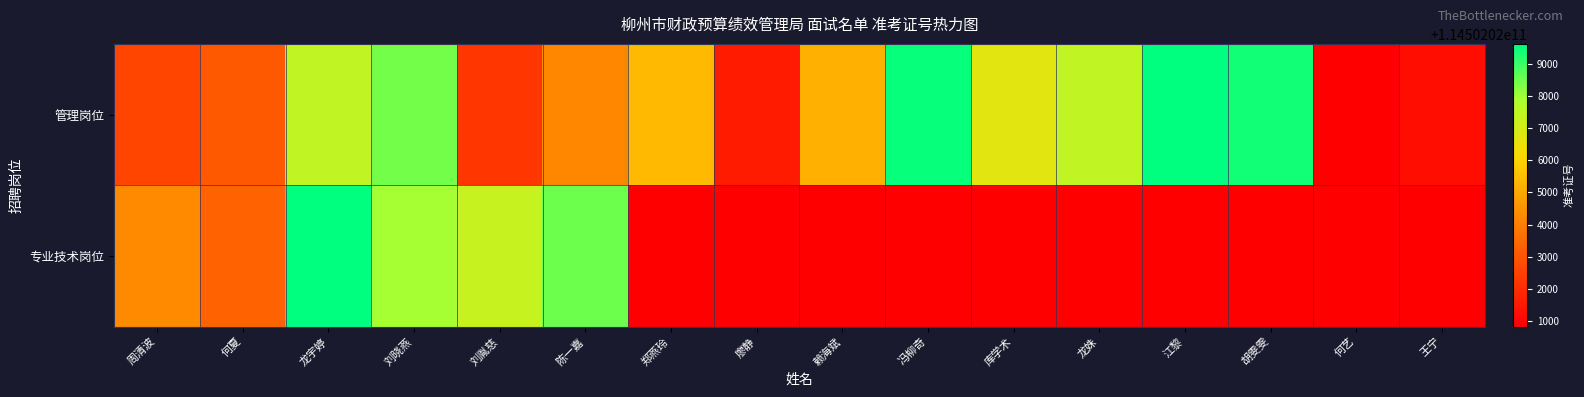

Is it true that 管理岗位 equals 114502026713 at 库学术?

True